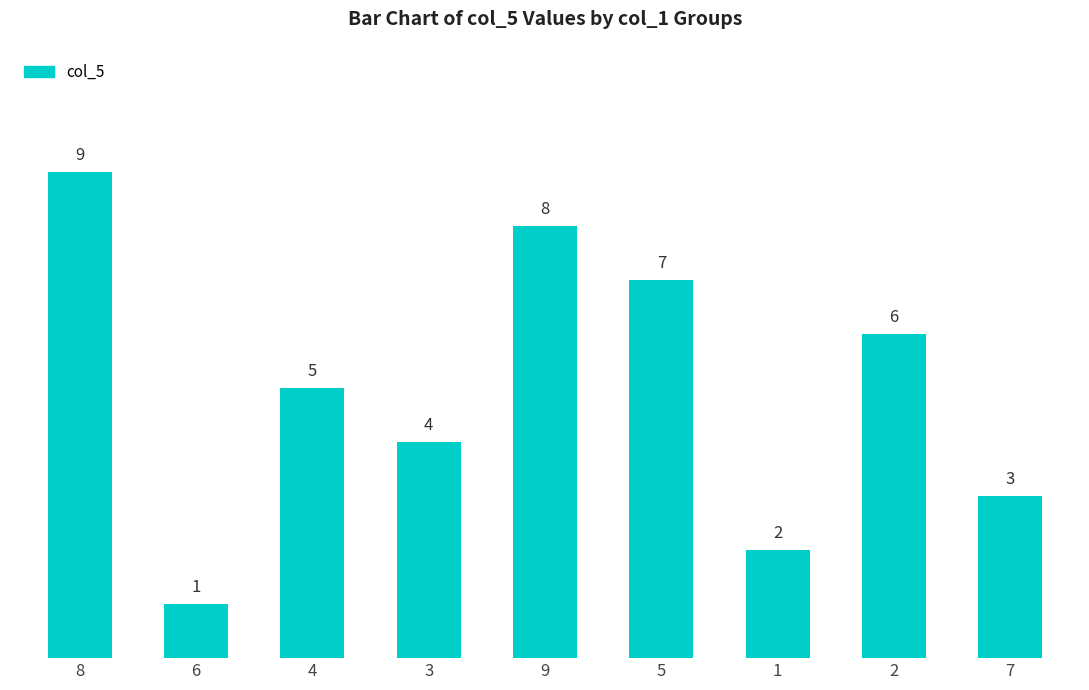

Is it true that the value at 1 is 1?

False